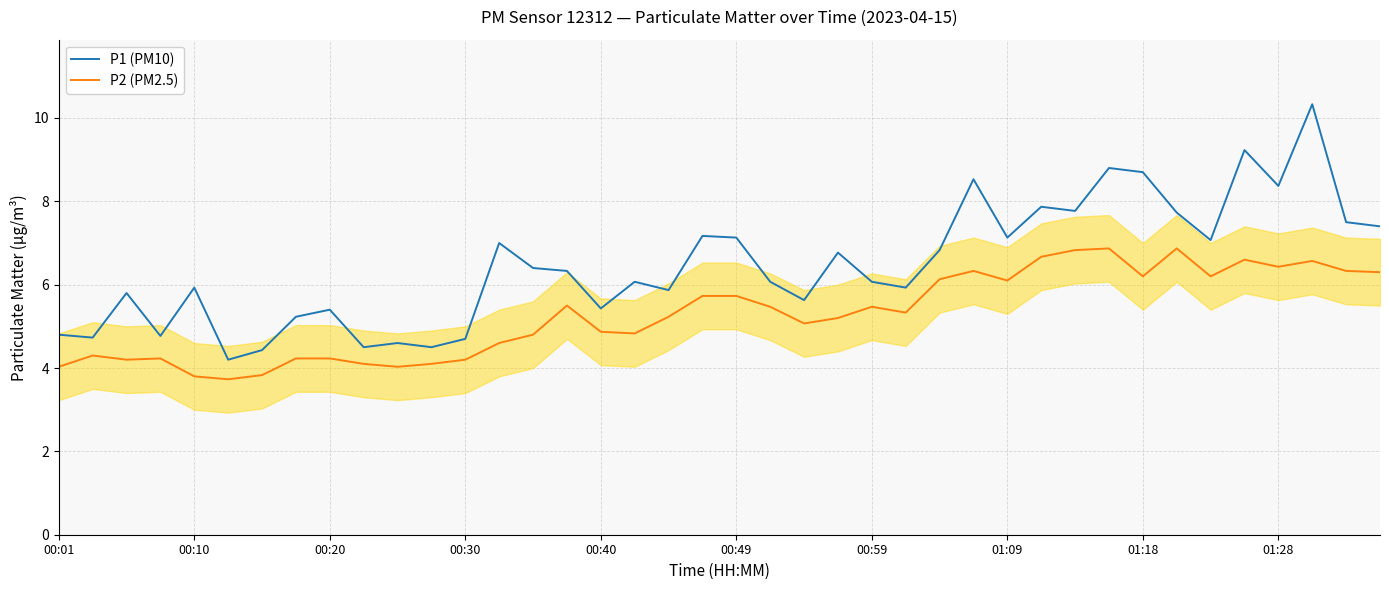

Rank the series by their average value, from lowest to highest.

P2 (PM2.5), P1 (PM10)